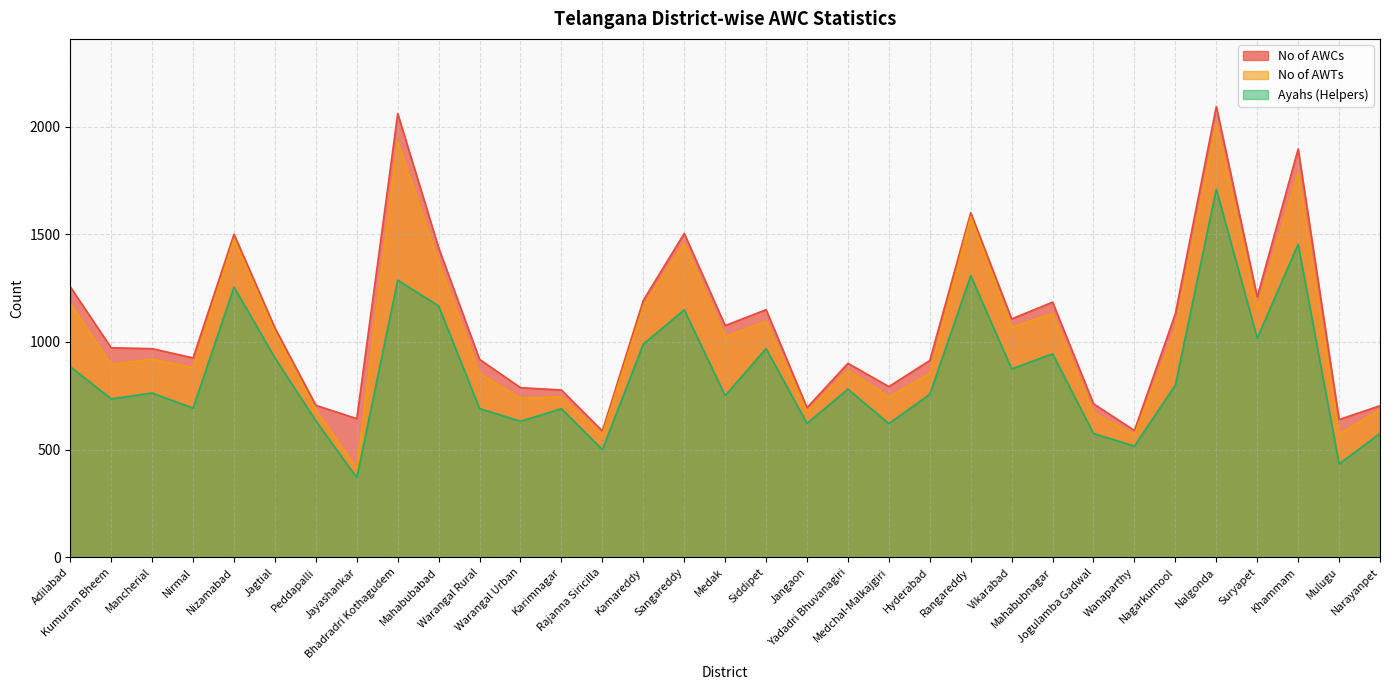

Is it true that No of AWCs equals 788 at Warangal Urban?

True